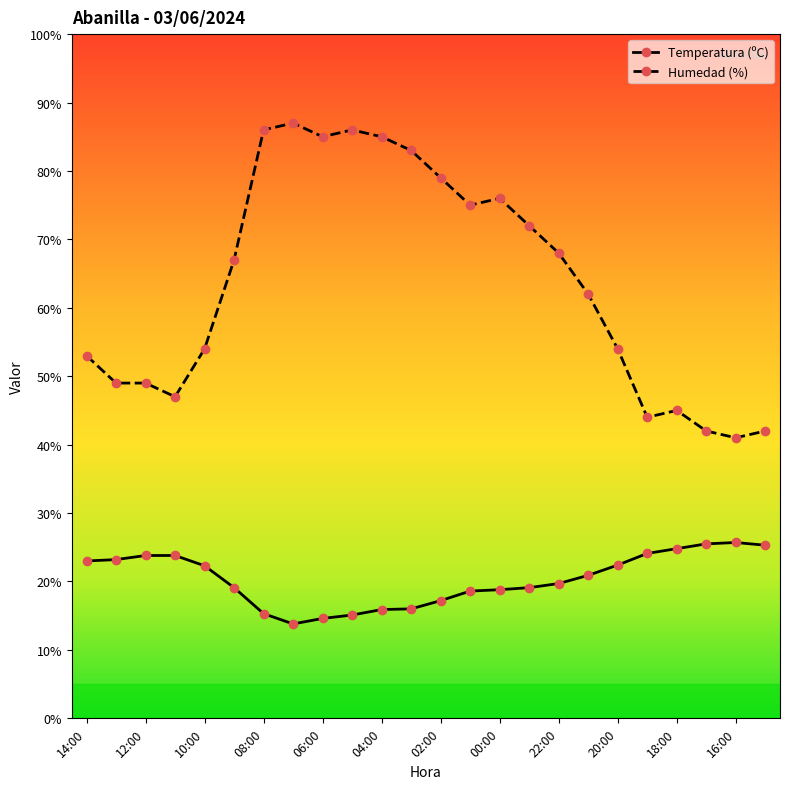

How many lines are shown in the chart?

2